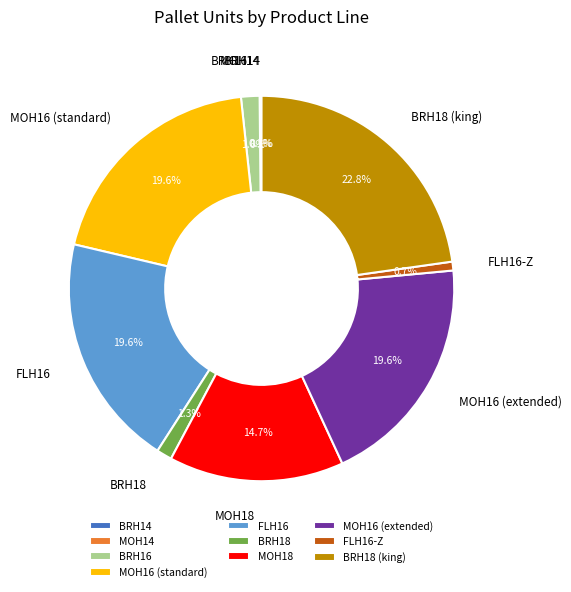

Which category has the biggest portion of the pie?

BRH18 (king)